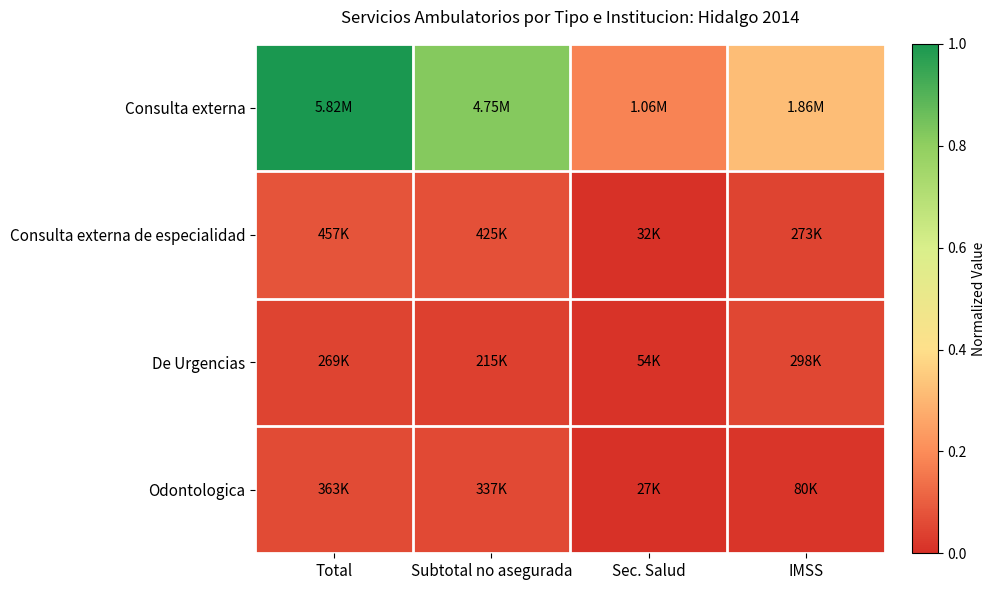

Reading left to right, transcribe all the data shown in this chart.

Consulta externa: Total=1.0	Subtotal no asegurada=0.8	Sec. Salud=0.2	IMSS=0.3
Consulta externa de especialidad: Total=0.1	Subtotal no asegurada=0.1	Sec. Salud=0.0	IMSS=0.0
De Urgencias: Total=0.0	Subtotal no asegurada=0.0	Sec. Salud=0.0	IMSS=0.1
Odontologica: Total=0.1	Subtotal no asegurada=0.1	Sec. Salud=0.0	IMSS=0.0